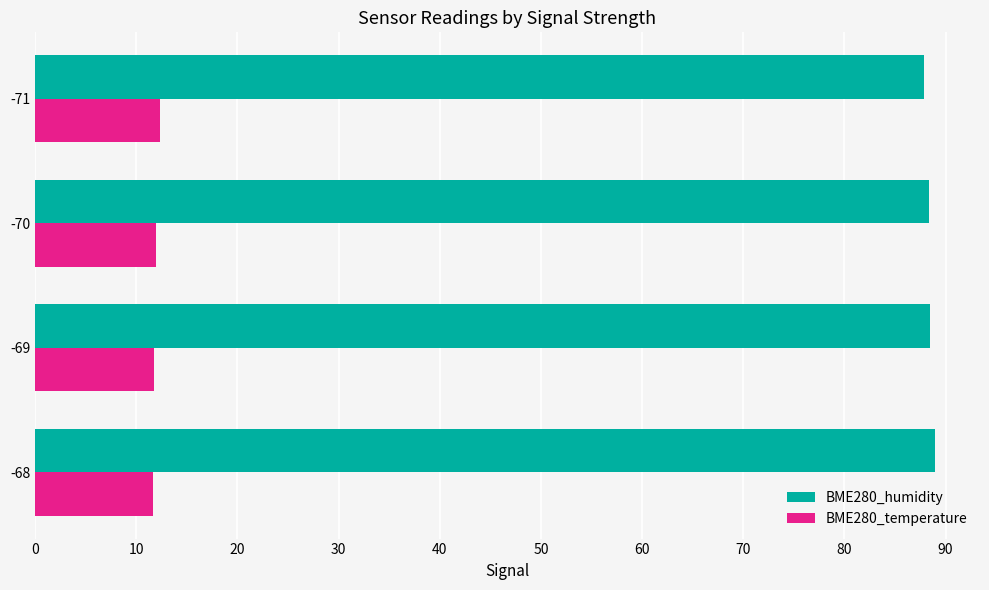

Is the value of BME280_temperature at -70 greater than the value of BME280_humidity at -70?

No